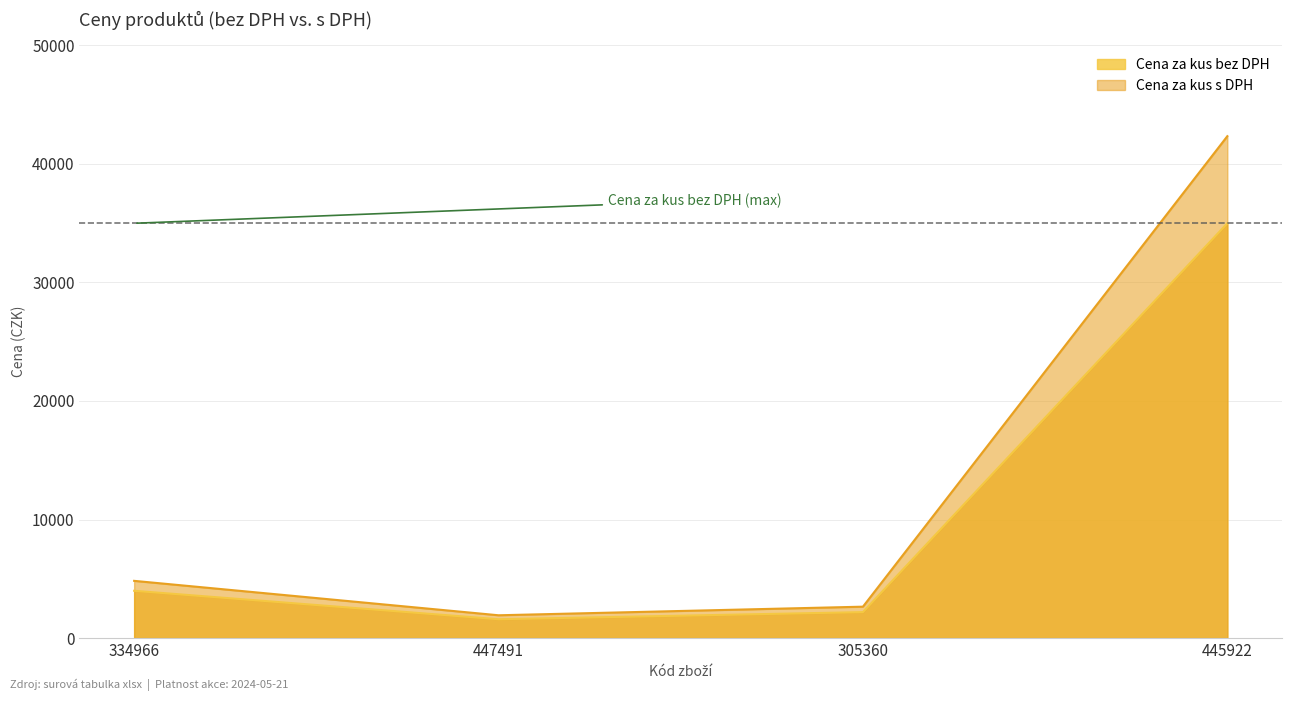

Reading left to right, list all the values displayed in this chart.

Cena za kus bez DPH: 334966=3990.0	447491=1590.0	305360=2190.0	445922=34990.0
Cena za kus s DPH: 334966=4827.9	447491=1923.9	305360=2649.9	445922=42337.9